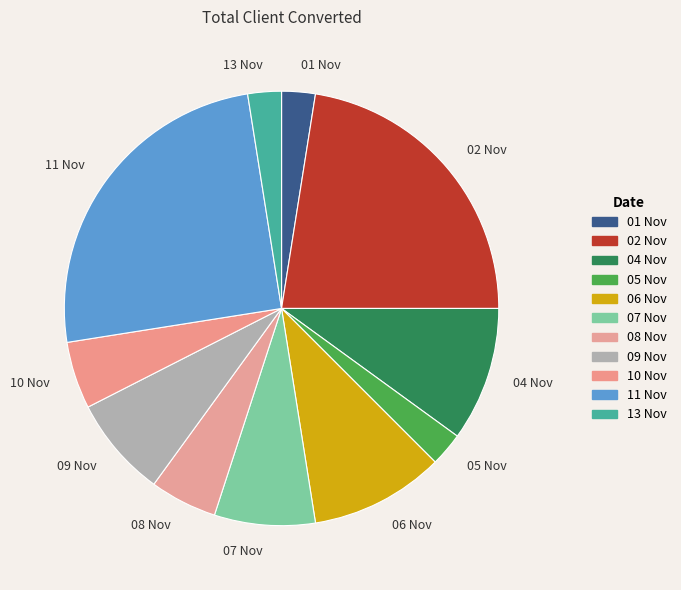

Combined, do 06 Nov and 07 Nov account for over 50%?

No